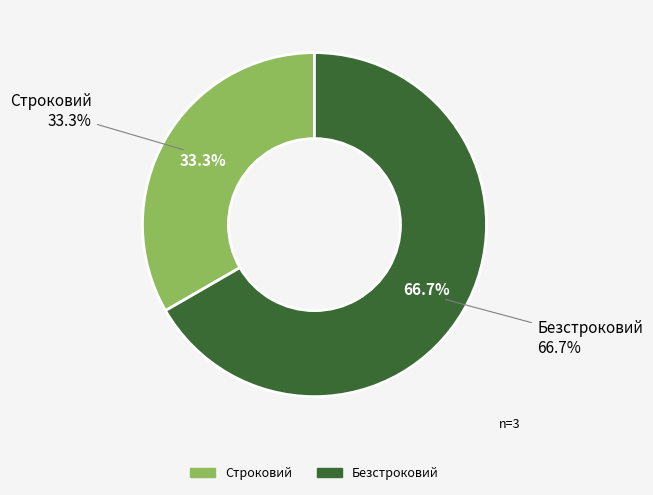

Which category accounts for the majority?

Безстроковий